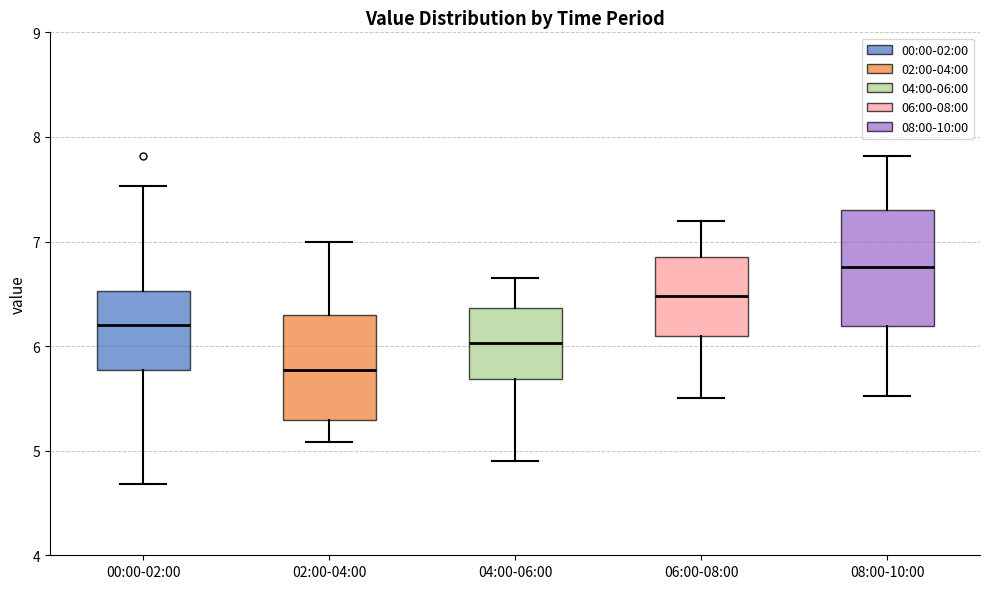

Reading left to right, read every box against the y-axis: the position of its median line, the range the box covers, and the ends of its whiskers. The values are not printed on the chart, so give them approximately, as read against the axis.

00:00-02:00: median 6.2, box 5.8 to 6.5, whiskers 4.7 to 7.5
02:00-04:00: median 5.8, box 5.3 to 6.3, whiskers 5.1 to 7.0
04:00-06:00: median 6.0, box 5.7 to 6.4, whiskers 4.9 to 6.7
06:00-08:00: median 6.5, box 6.1 to 6.9, whiskers 5.5 to 7.2
08:00-10:00: median 6.8, box 6.2 to 7.3, whiskers 5.5 to 7.8